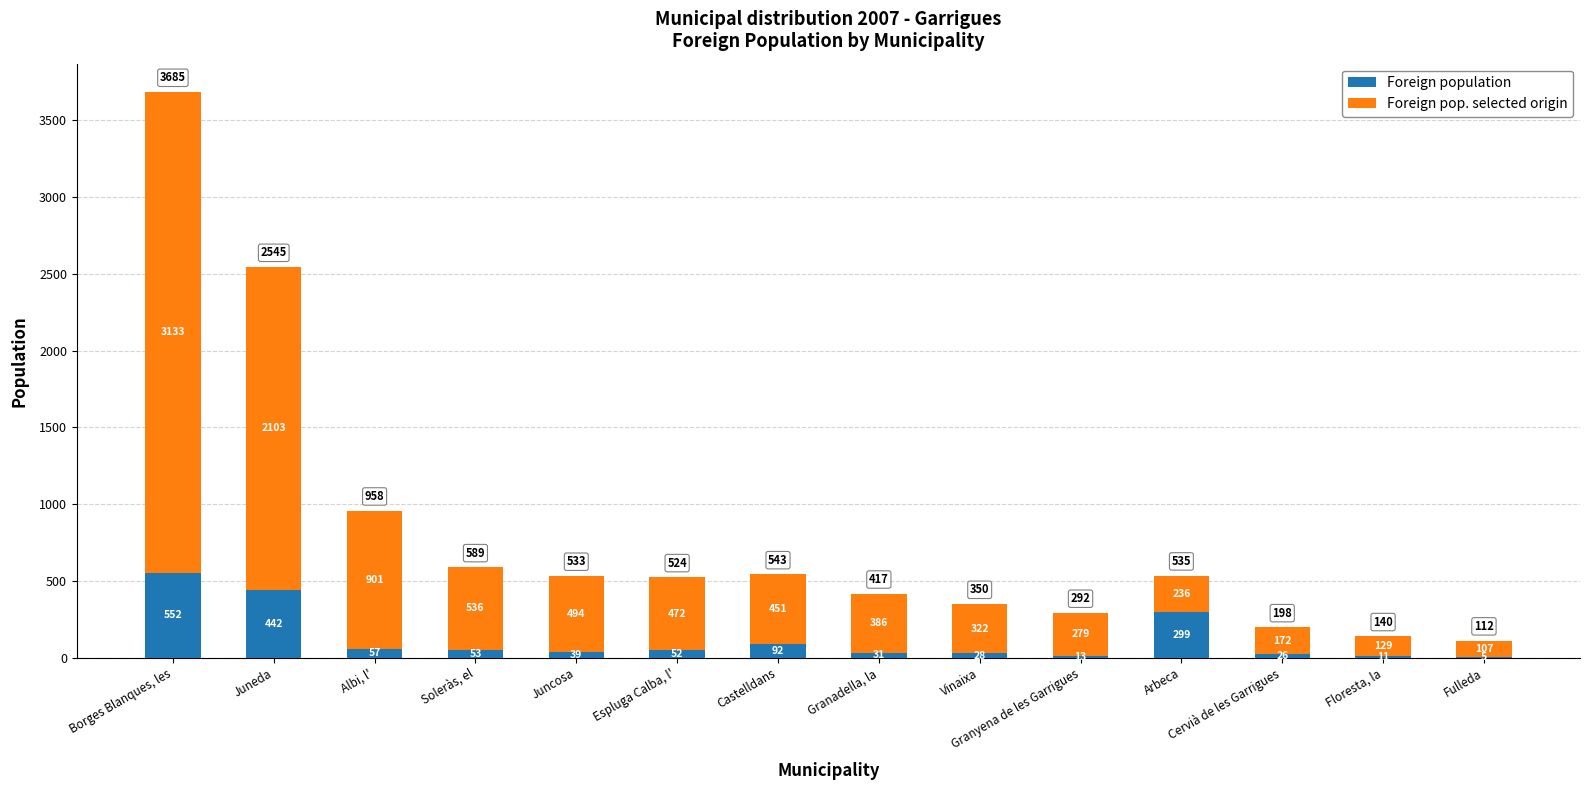

The value of Foreign population at Albi, l' is 57. True or false?

True